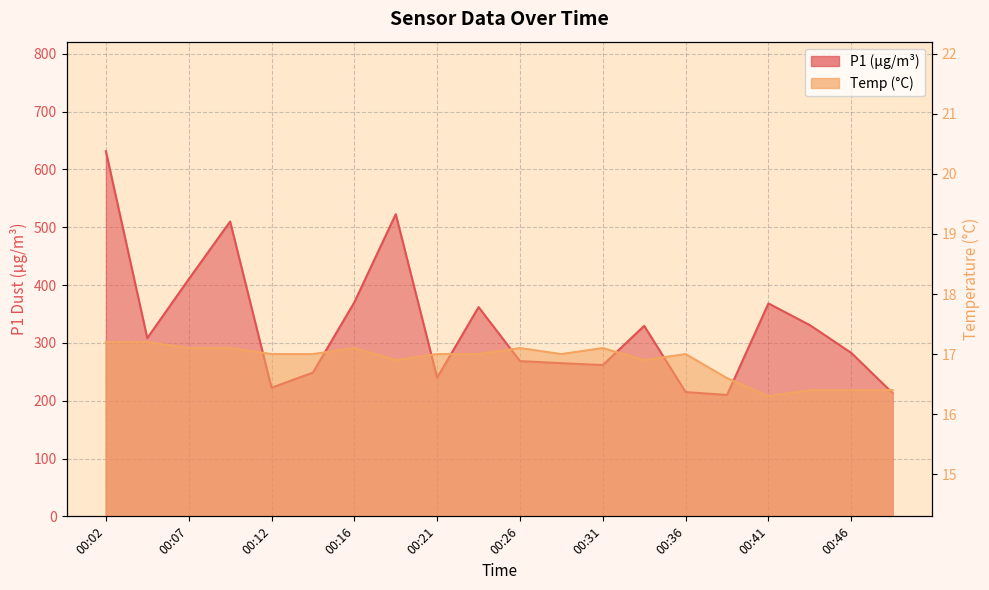

Reading left to right, transcribe all the data shown in this chart.

P1: 00:02=631.6	00:04=308.3	00:07=410.1	00:09=509.9	00:12=222.5	00:14=248.7	00:16=370.3	00:19=522.7	00:21=239.8	00:24=362.0	00:26=268.6	00:29=265.0	00:31=261.7	00:34=329.5	00:36=215.0	00:39=210.0	00:41=368.3	00:44=330.8	00:46=282.8	00:48=213.1
Temp: 00:02=17.2	00:04=17.2	00:07=17.1	00:09=17.1	00:12=17.0	00:14=17.0	00:16=17.1	00:19=16.9	00:21=17.0	00:24=17.0	00:26=17.1	00:29=17.0	00:31=17.1	00:34=16.9	00:36=17.0	00:39=16.6	00:41=16.3	00:44=16.4	00:46=16.4	00:48=16.4